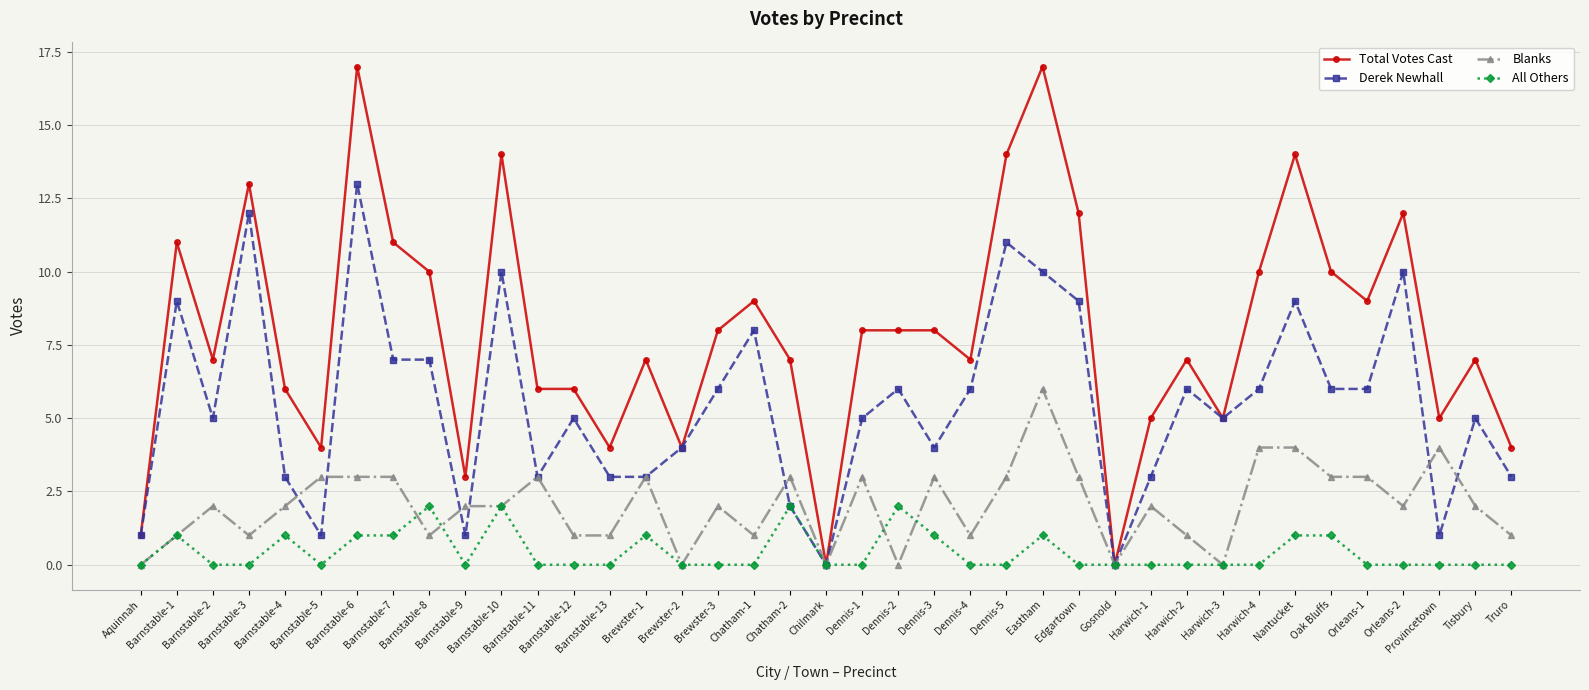

True or false: Derek Newhall and Blanks cross at least once.

True